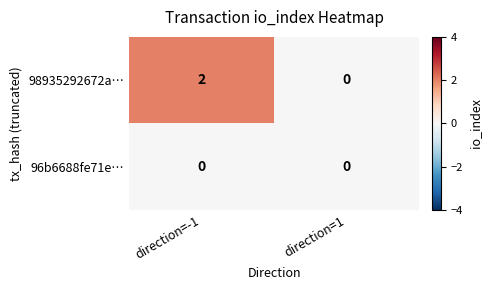

At which category is the sum across all series the highest?

direction=-1